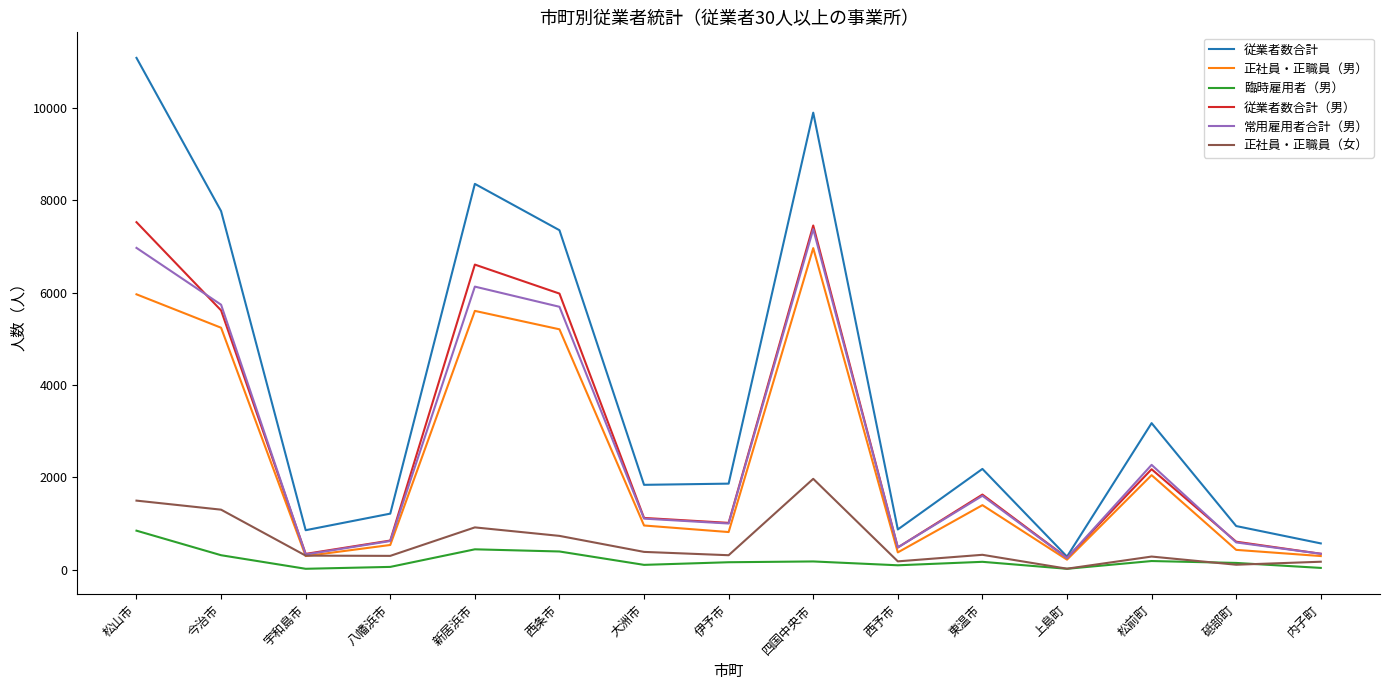

Is this an area chart (filled region under the line)?

No